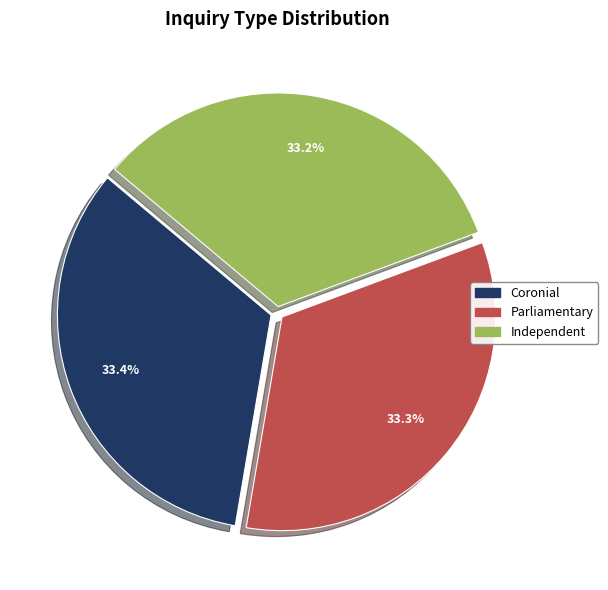

What is the ratio of the value at Independent to the value at Parliamentary?

1.0